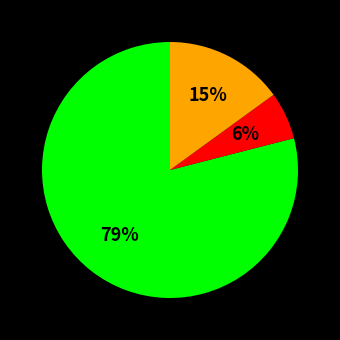

Is there a majority slice in this chart?

Yes